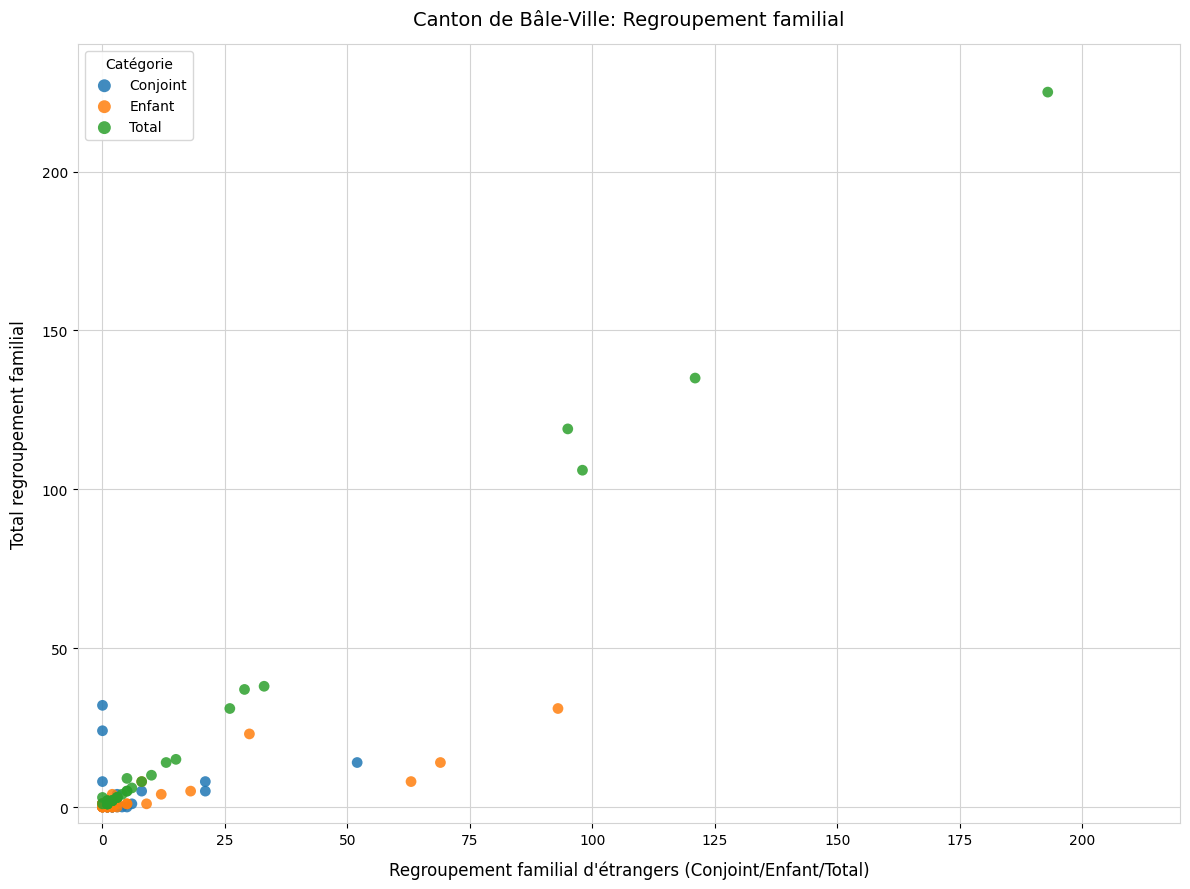

Which series reaches the maximum Y coordinate?

Total